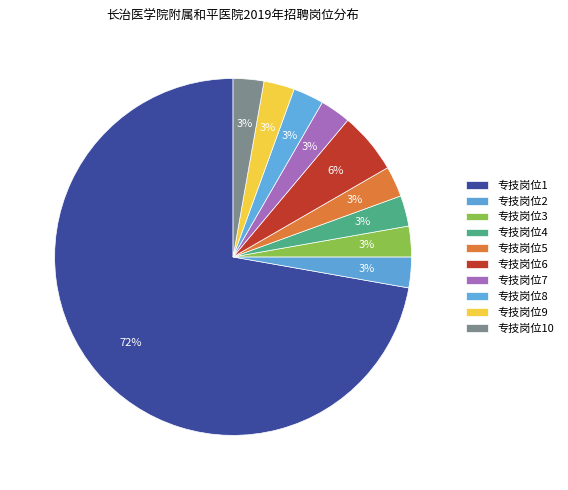

To the nearest percent, what percentage of the pie is 专技岗位6?

6%